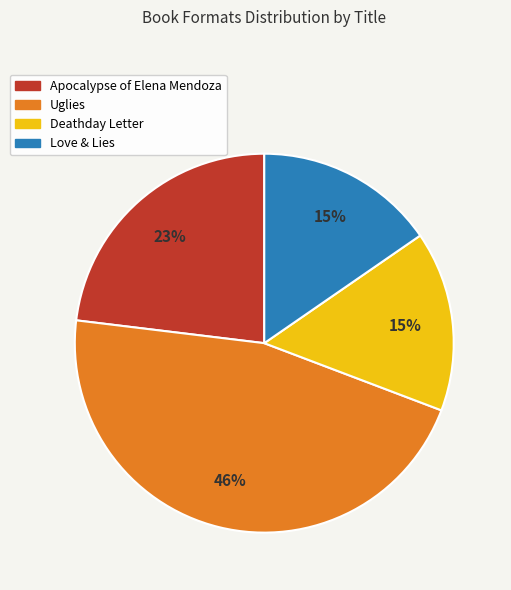

Which category has the biggest portion of the pie?

Uglies